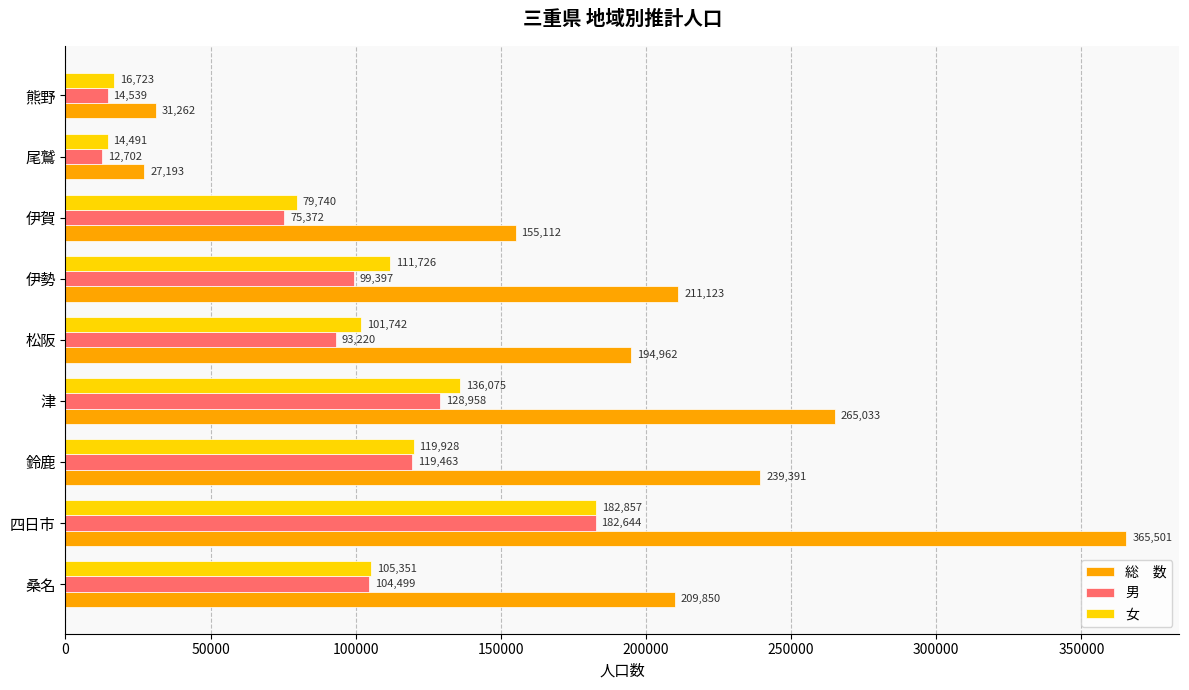

At which category is the sum across all series the highest?

四日市